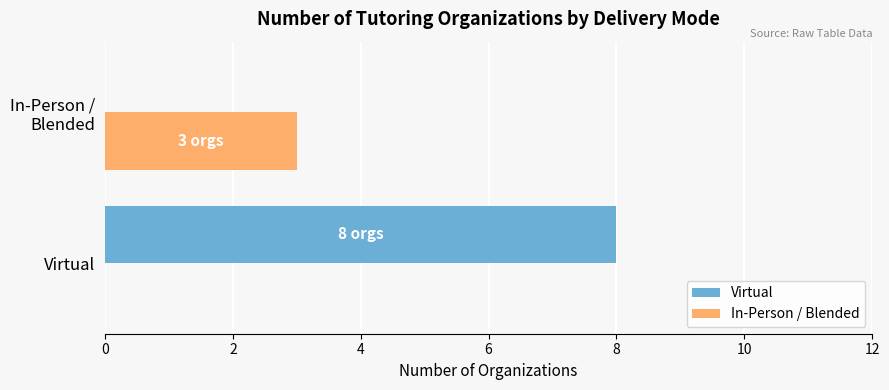

What is the sum of all In-Person / Blended values?

3